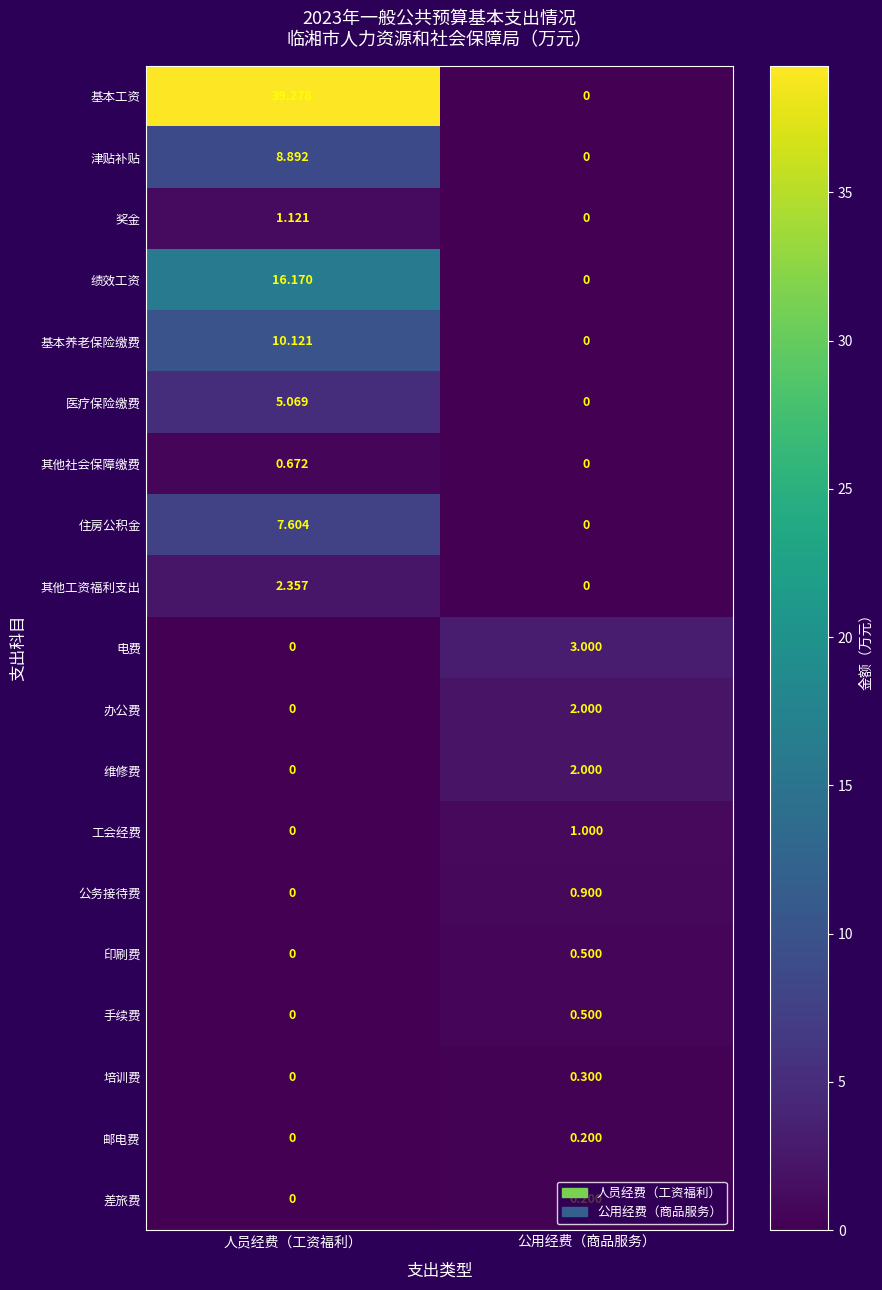

What is the difference between the highest and lowest values at 公用经费（商品服务）?

3.0